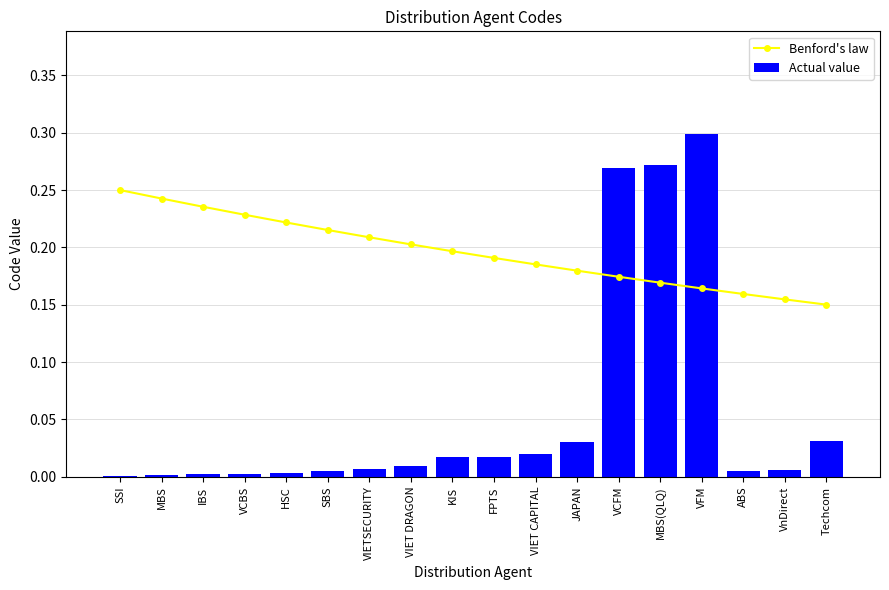

Between MBS(QLQ) and VnDirect, which is larger?

MBS(QLQ)